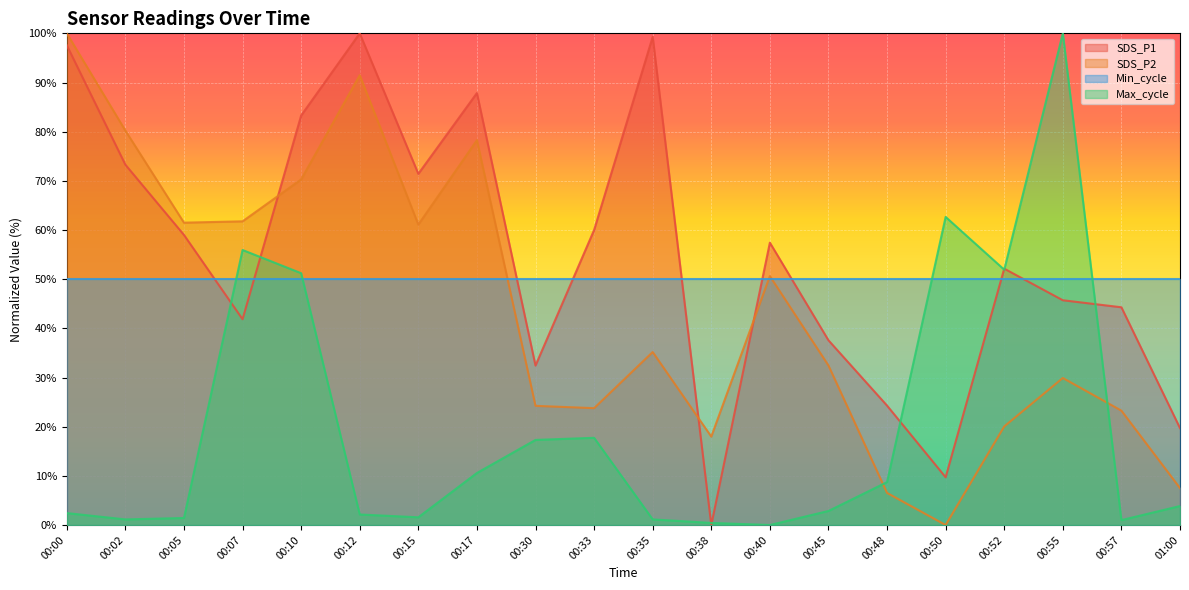

Which label corresponds to the largest value in the chart?

00:12